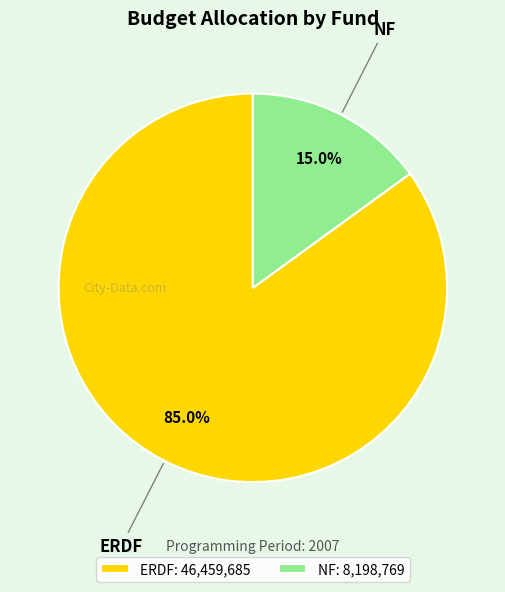

To the nearest percent, what is the combined percentage of ERDF and NF?

100%